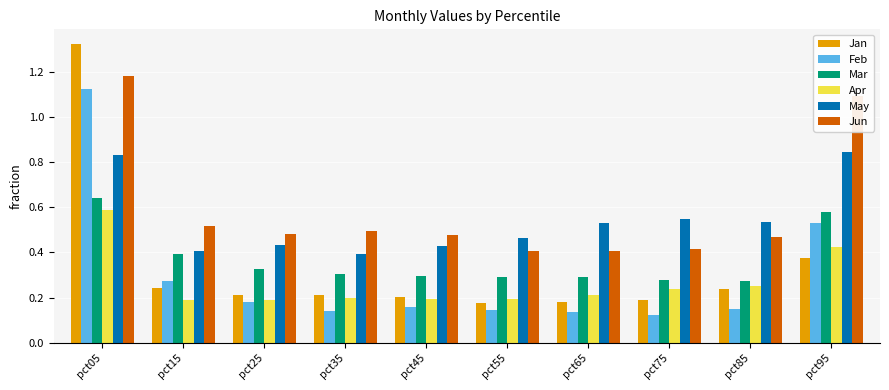

What is the sum of the Jun values at pct35 and pct25?

1.0